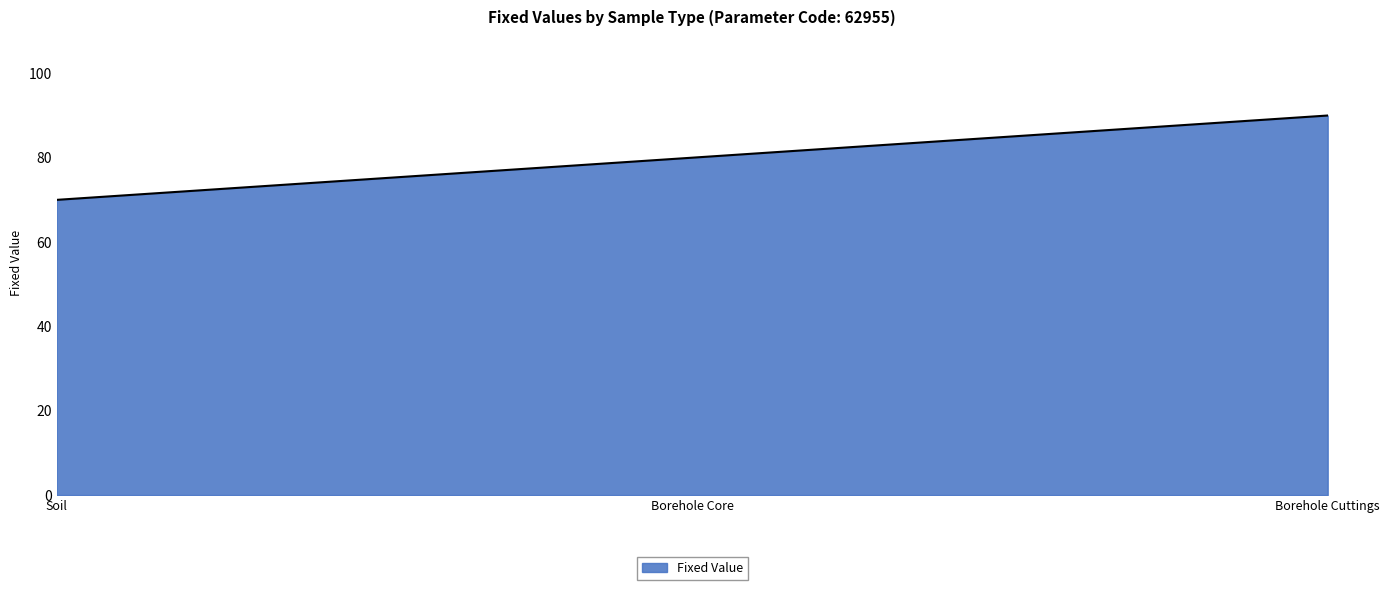

What is the smallest value displayed?

70